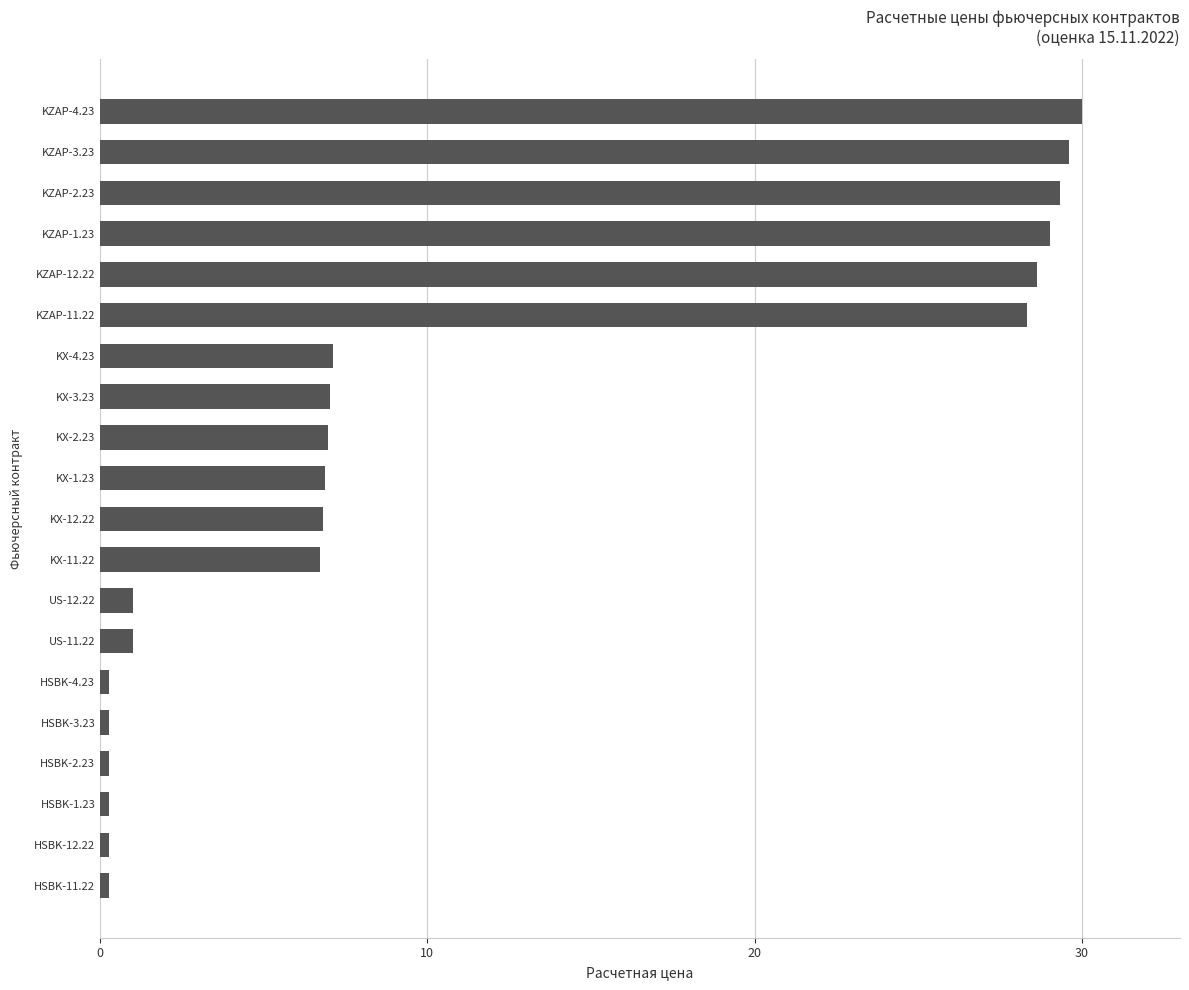

What is the average value?

11.0